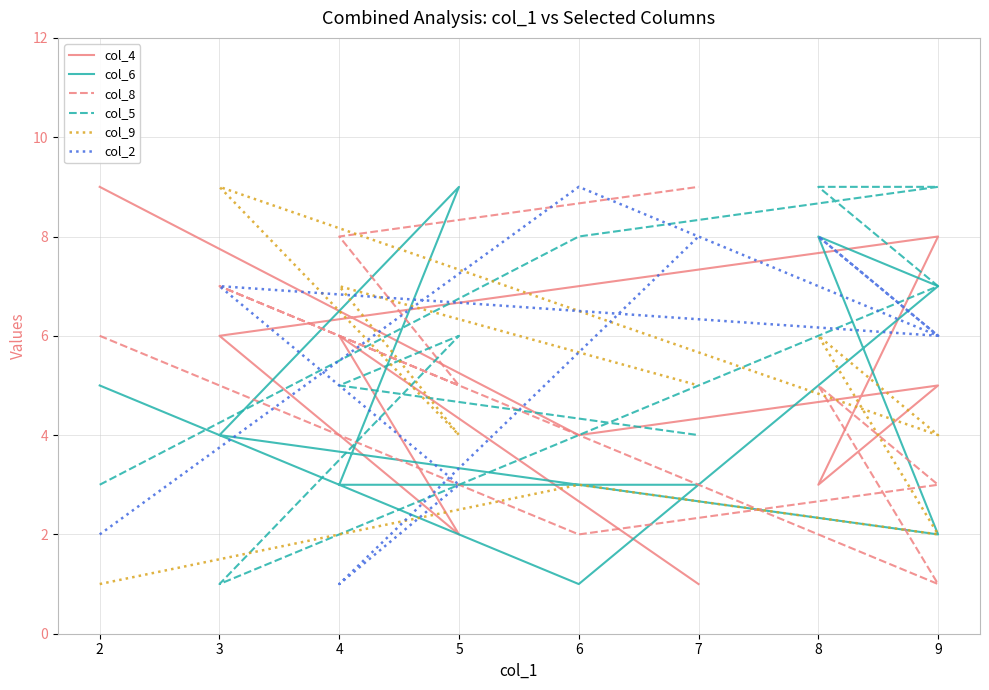

What is the value of the col_2 point at the 2nd from the left?

9